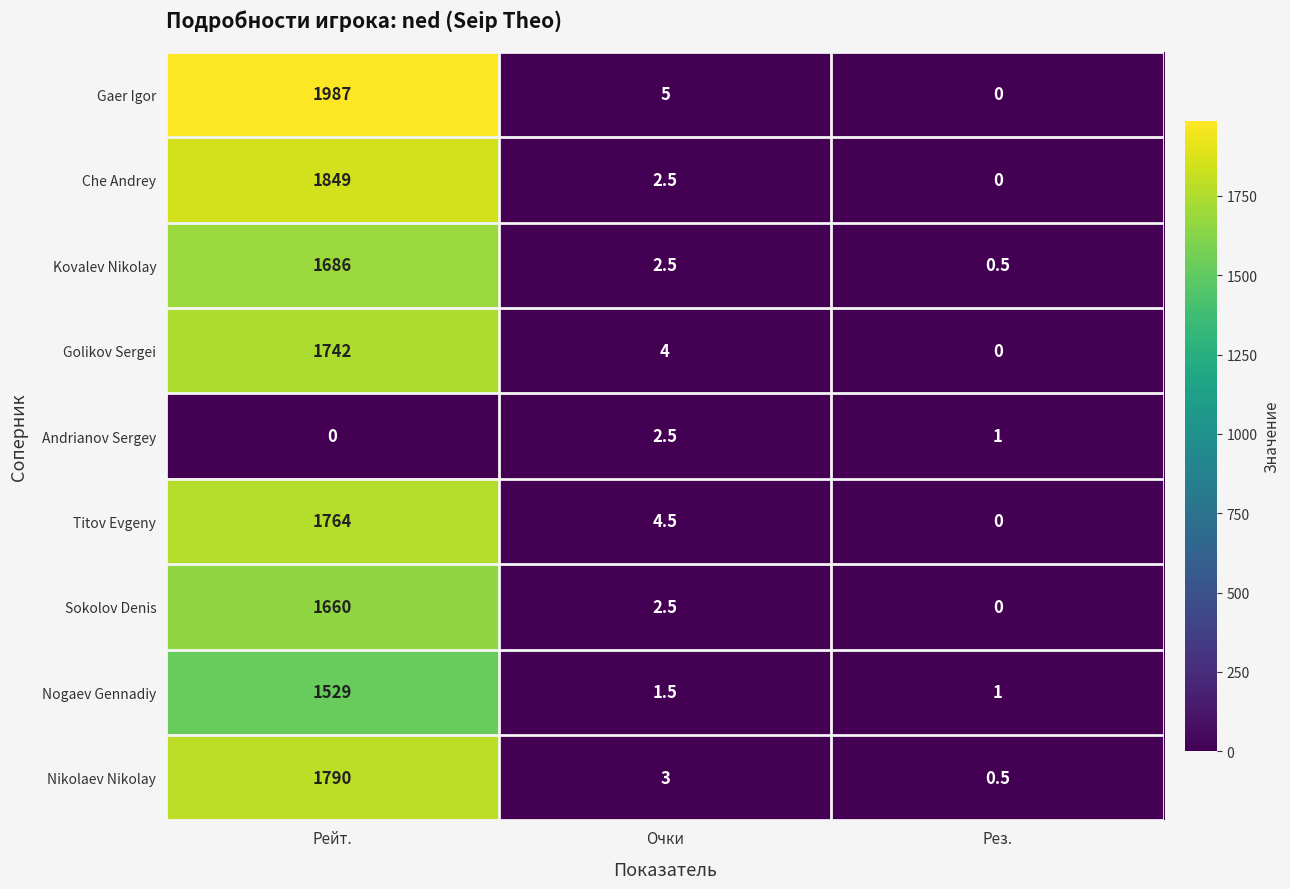

What is the spread (max minus min) of values at Очки?

3.5